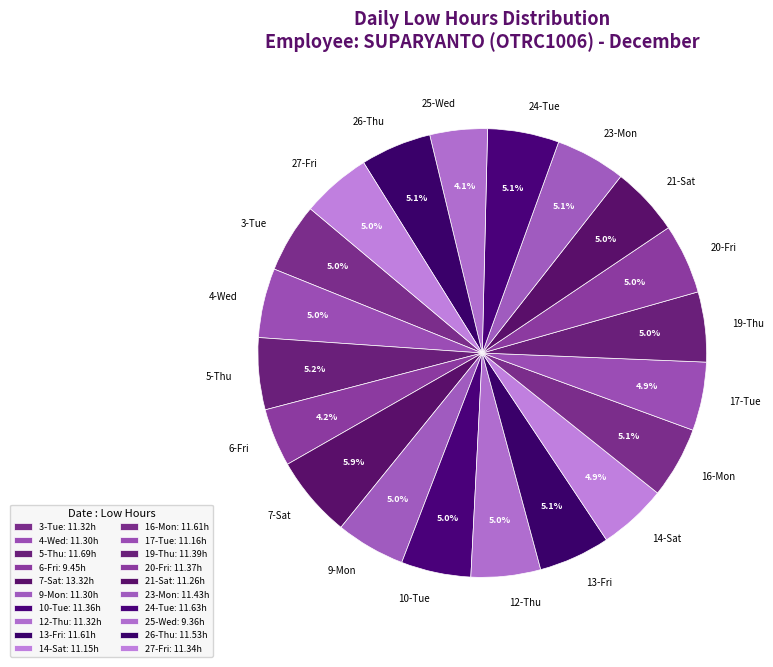

Does 6-Fri account for over 50% of the chart?

No